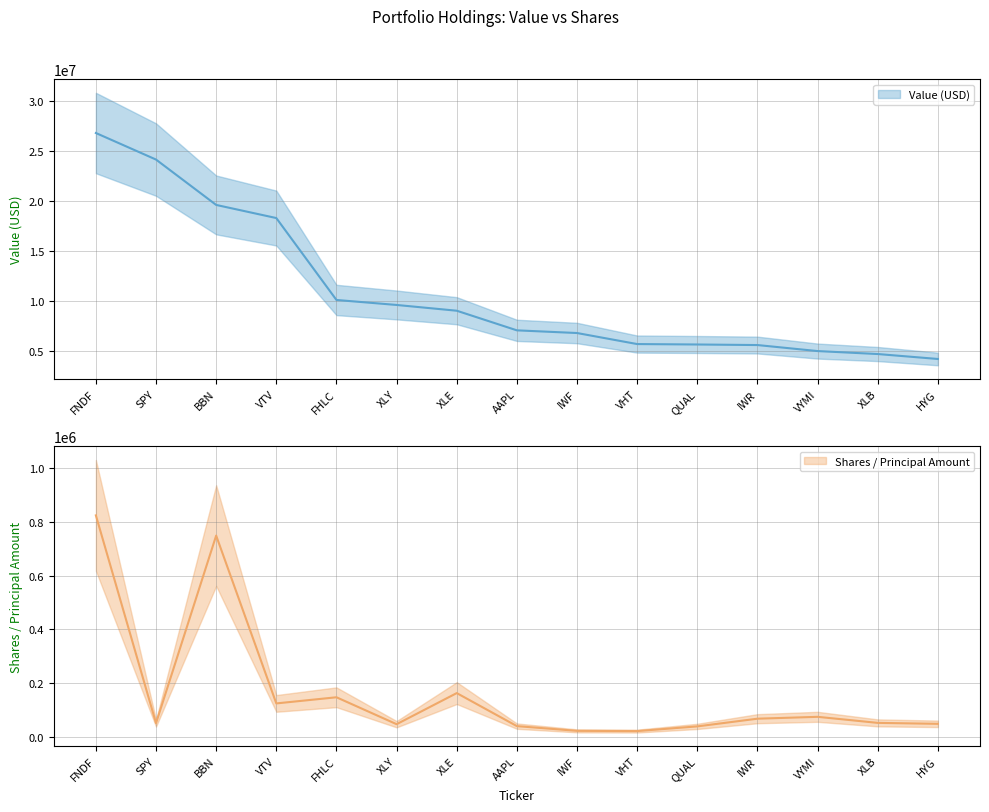

Reading left to right, list all the values displayed in this chart.

Value: FNDF=26802000	SPY=24147000	BBN=19612000	VTV=18300000	FHLC=10111000	XLY=9612000	XLE=9036000	AAPL=7074000	IWF=6806000	VHT=5703000	QUAL=5660000	IWR=5604000	VYMI=5002000	XLB=4706000	HYG=4212000
Shares or principal amount: FNDF=824431	SPY=50841	BBN=749180	VTV=124399	FHLC=147274	XLY=47017	XLE=162814	AAPL=39841	IWF=22272	VHT=21408	QUAL=38889	IWR=67517	VYMI=74471	XLB=51947	HYG=48411